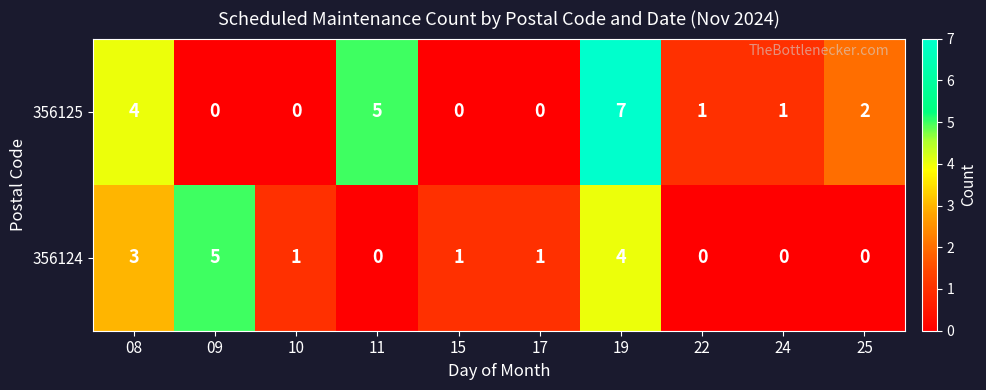

Is the value of 356124 at 17 greater than the value of 356125 at 09?

Yes